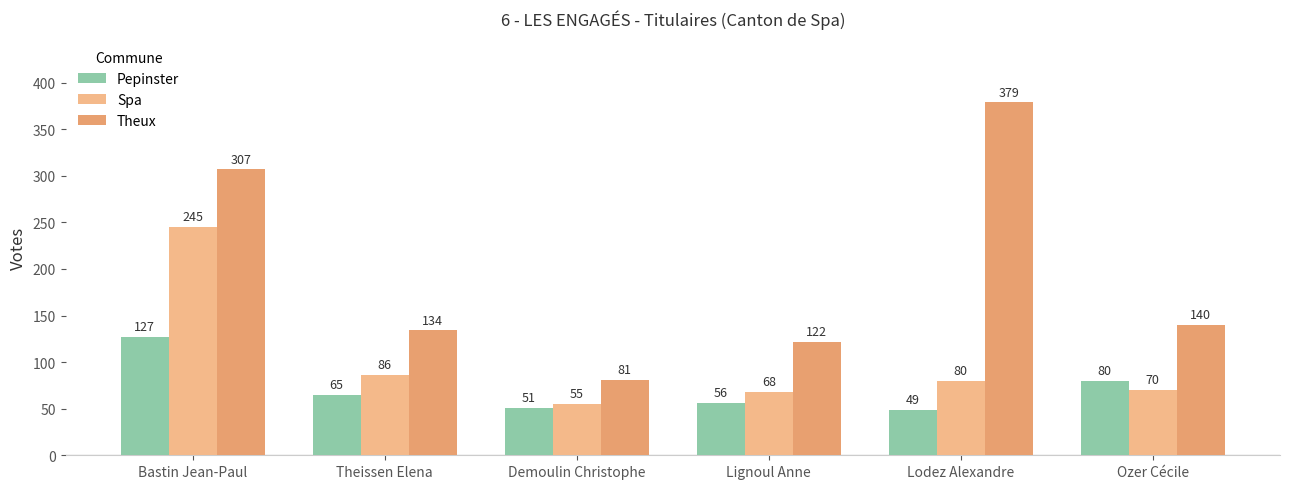

Which series changed the most between Lodez Alexandre and Ozer Cécile?

Theux